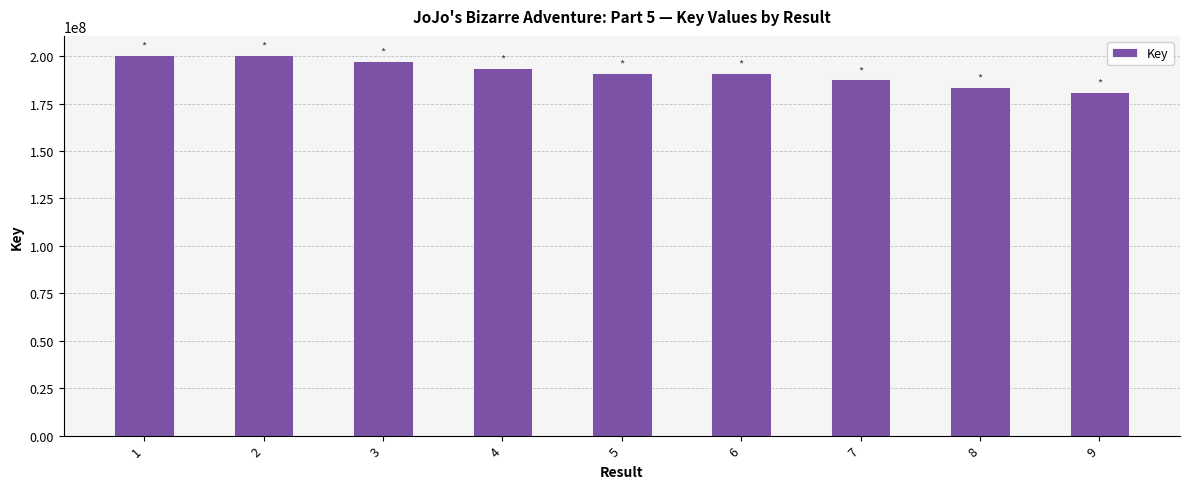

The value at 4 is 317529446. True or false?

False